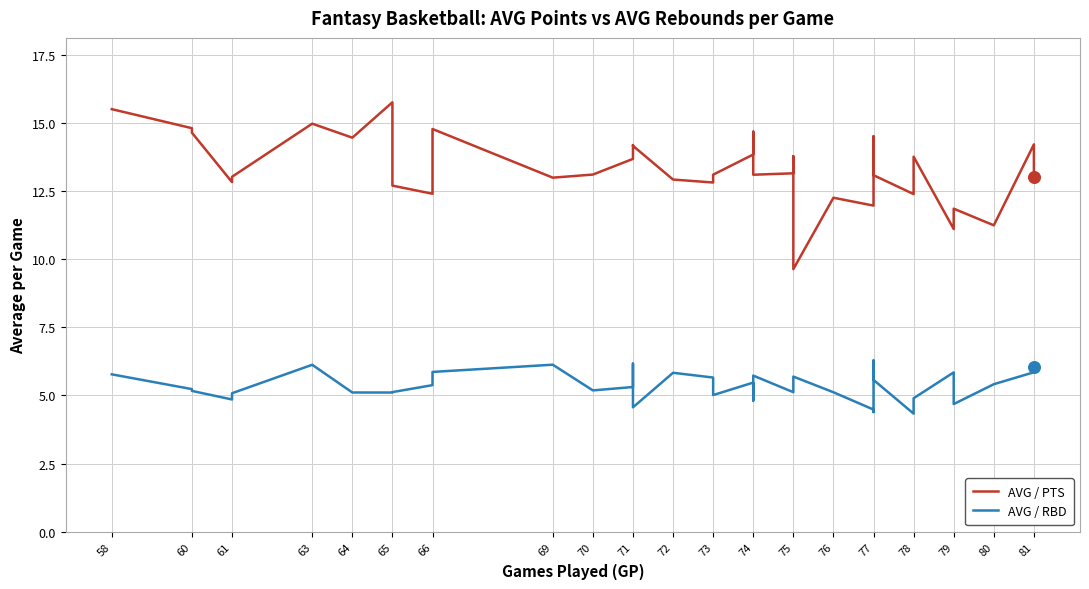

Which series reaches the maximum Y coordinate?

AVG / PTS